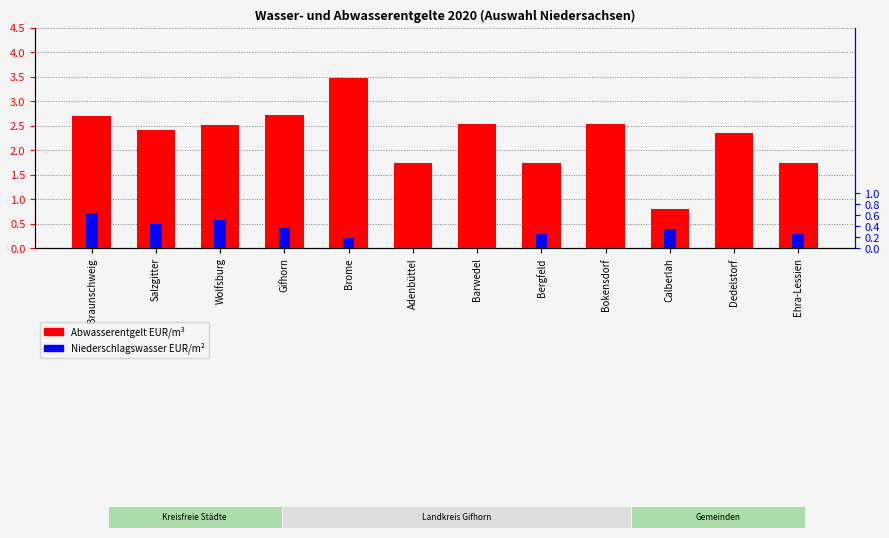

Is the value of Niederschlagswasser EUR/m² at Calberlah greater than the value of Abwasserentgelt EUR/m³ at Ehra-Lessien?

No